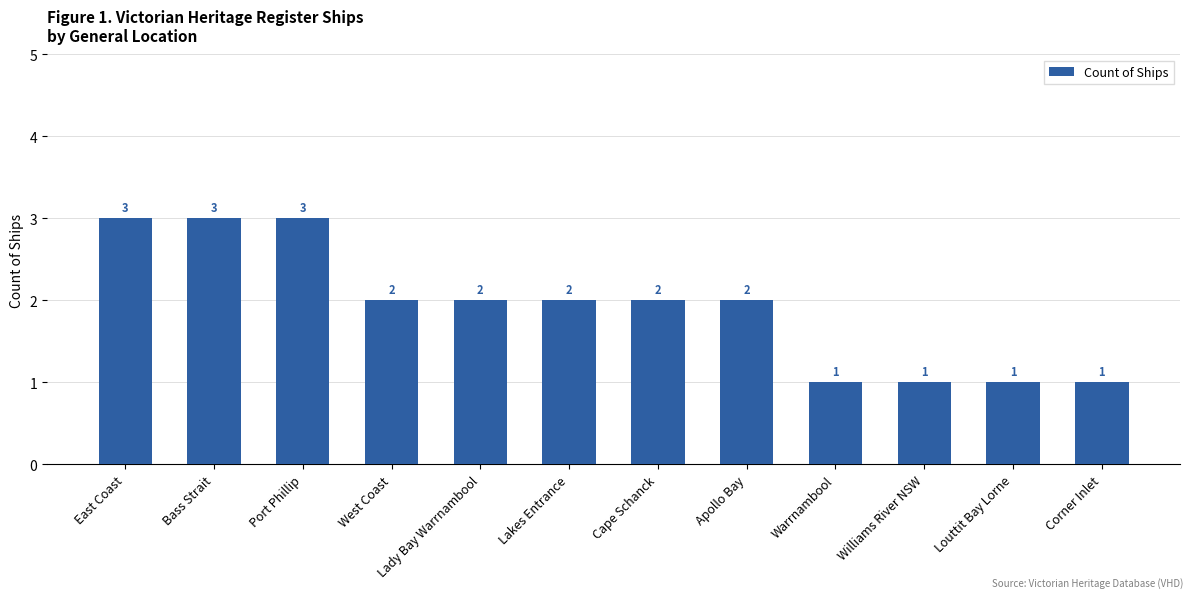

Reading right to left, what are all the values shown in this chart?

1	1	1	1	2	2	2	2	2	3	3	3